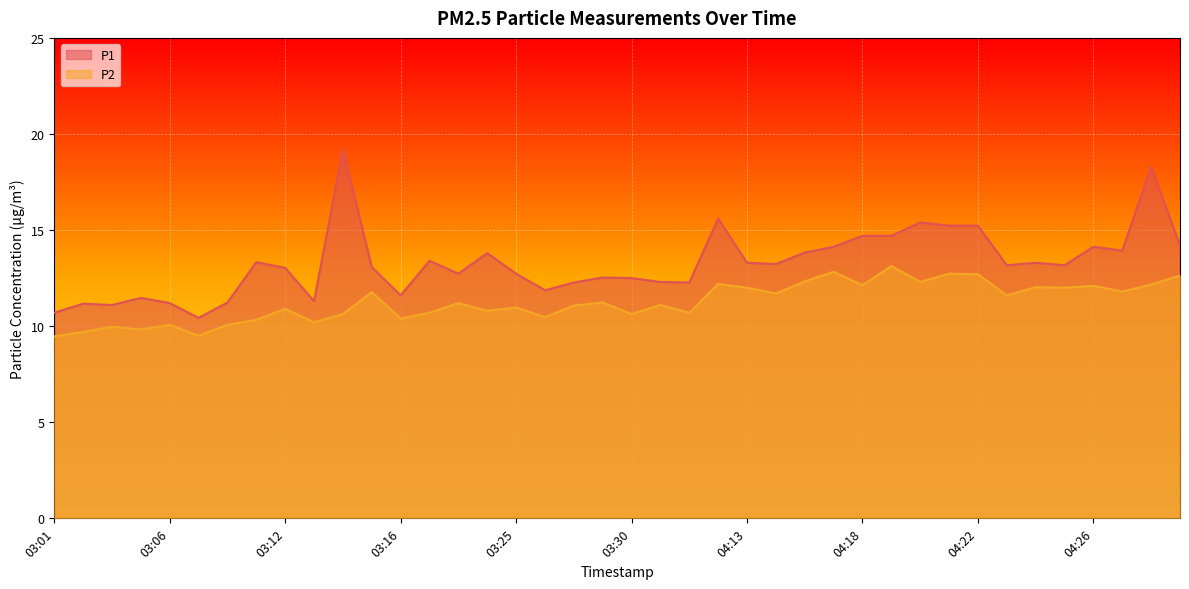

Does the chart display data point markers on the line(s)?

No